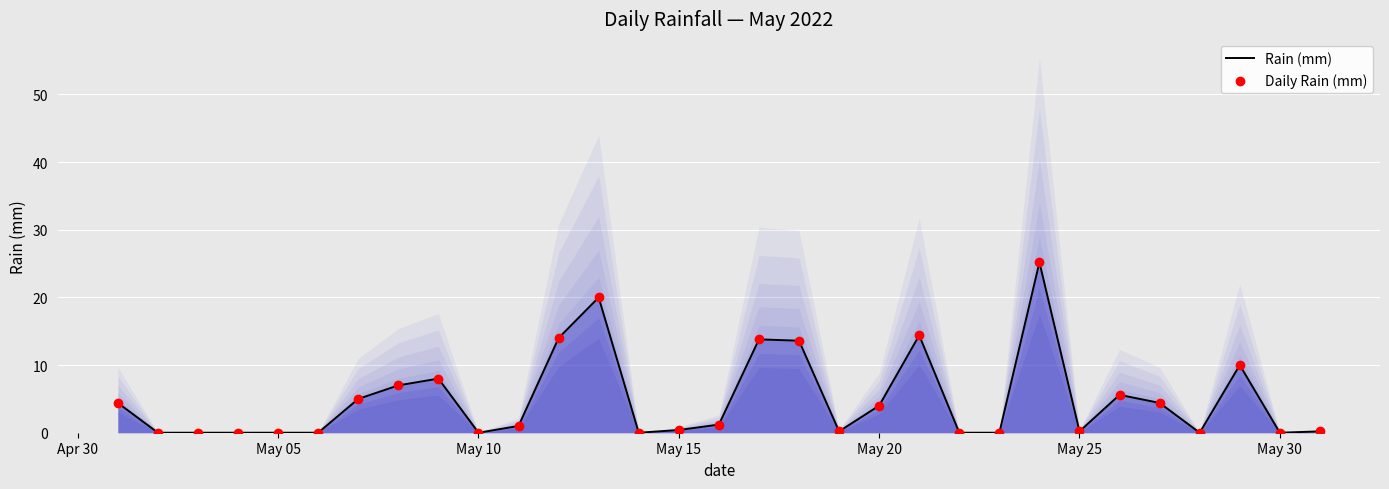

What are all the series names shown in the legend?

Rain (mm), Daily Rain (mm)